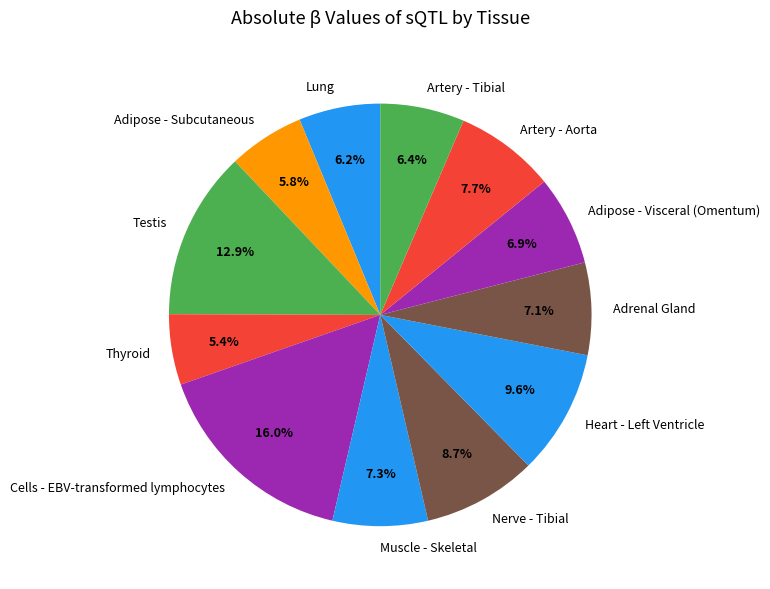

Which has a higher value, Cells - EBV-transformed lymphocytes or Lung?

Cells - EBV-transformed lymphocytes